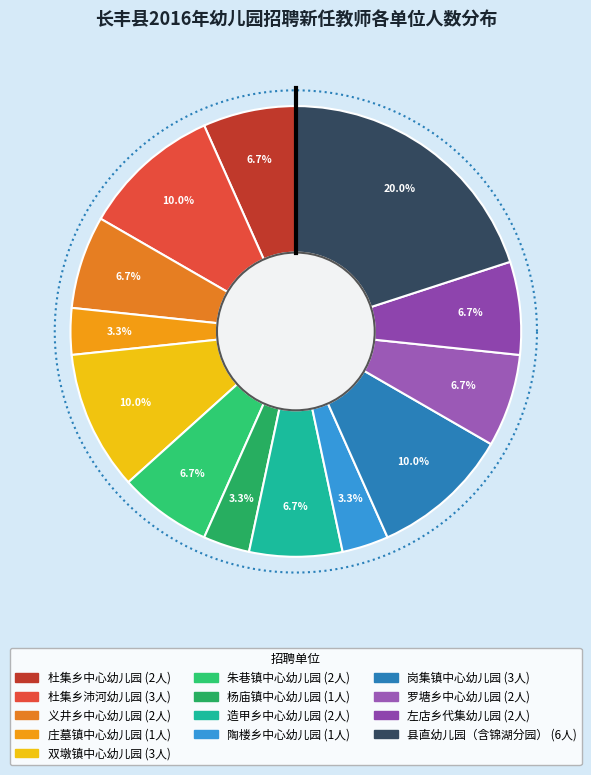

What is the ratio of the value at 庄墓镇中心幼儿园 to the value at 岗集镇中心幼儿园?

0.3